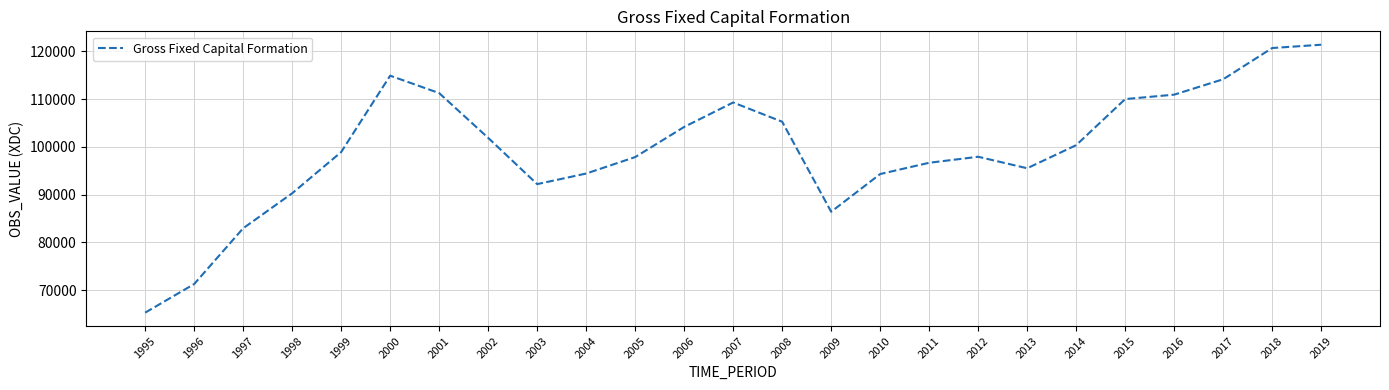

What is the maximum value shown in the chart?

121410.5